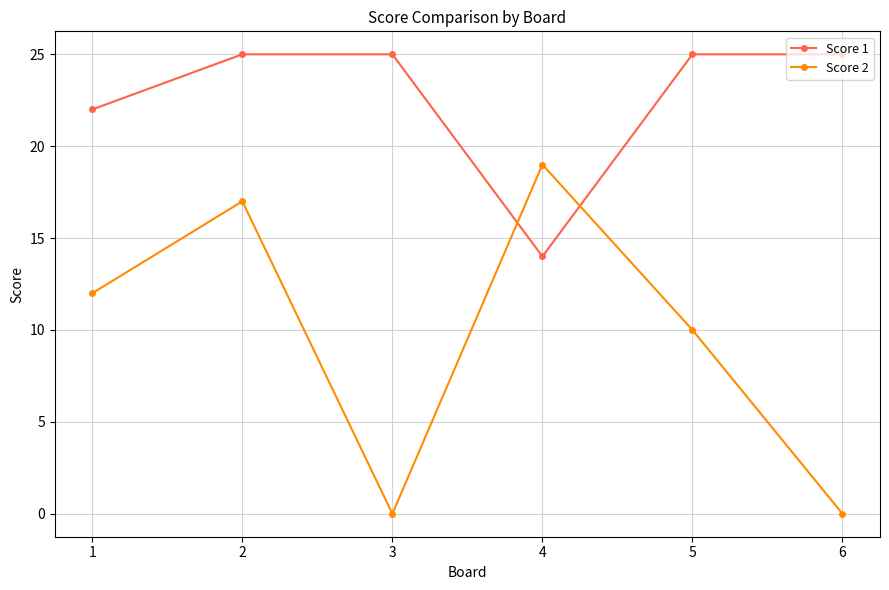

Read the Score 1 value at 1, to the nearest 5.

20